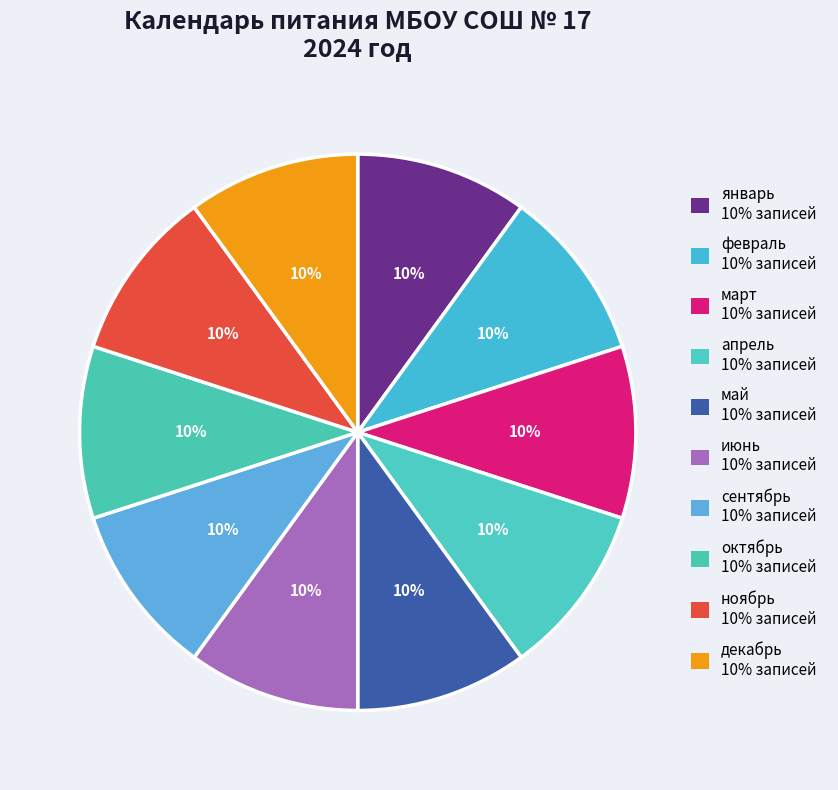

Rank the categories by value from highest to lowest.

декабрь, ноябрь, октябрь, сентябрь, июнь, май, апрель, март, февраль, январь